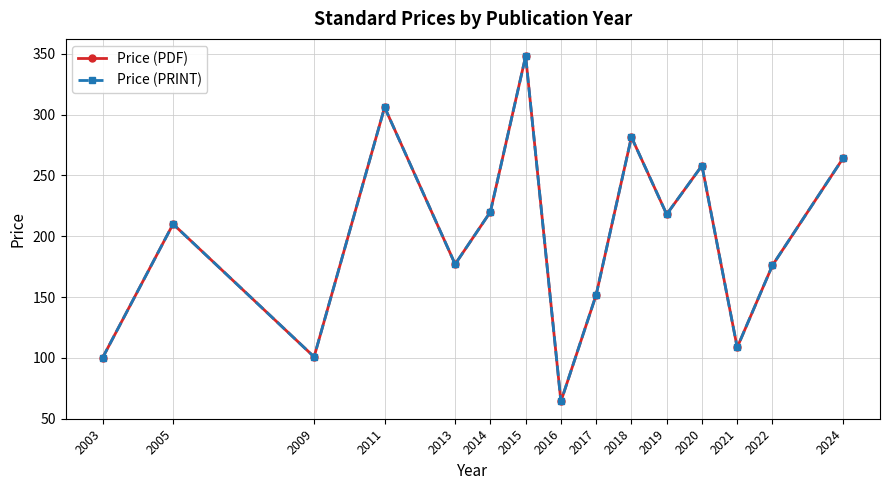

True or false: Price (PDF) and Price (PRINT) cross at least once.

False